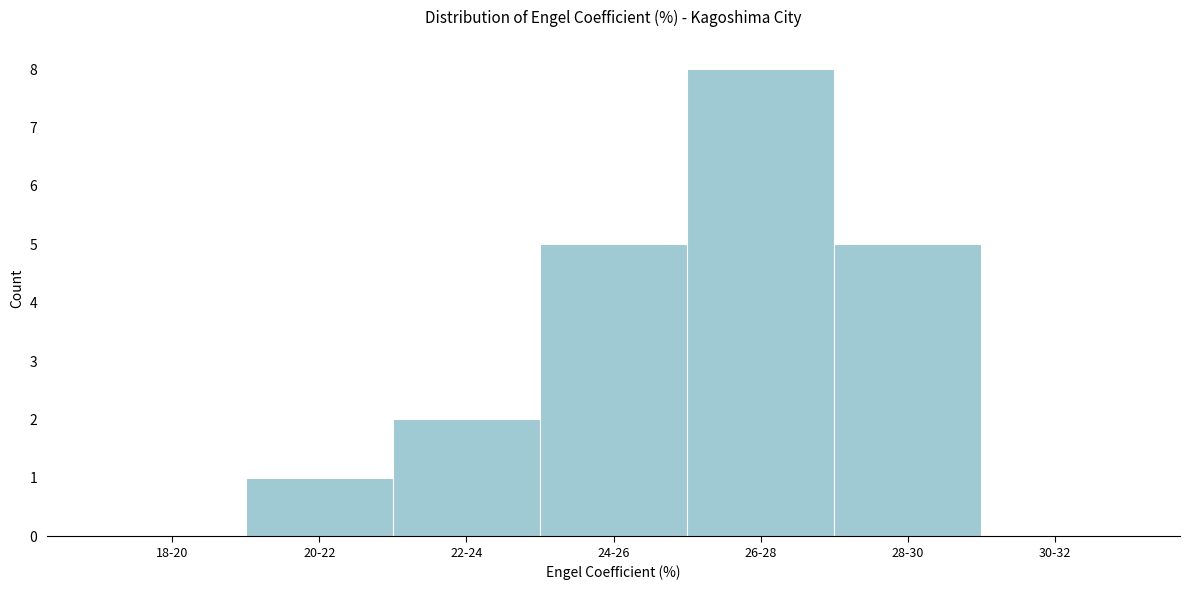

Reading left to right, list all the values displayed in this chart.

18-20=0	20-22=1	22-24=2	24-26=5	26-28=8	28-30=5	30-32=0